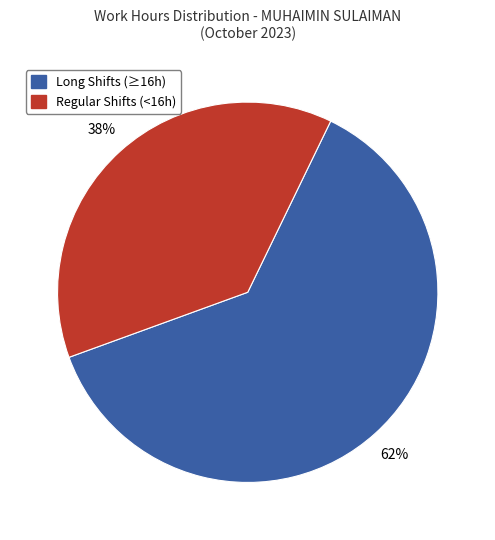

Is there a majority slice in this chart?

Yes